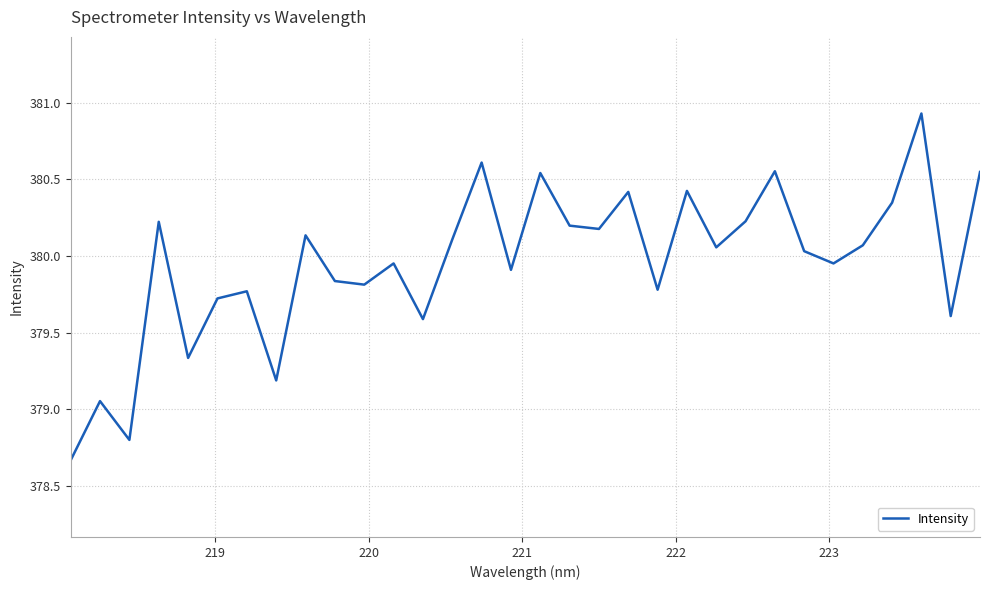

What is the difference between the maximum and minimum values?

2.3